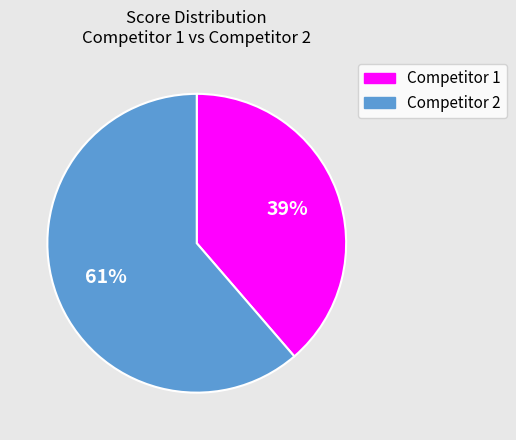

To the nearest percent, what is the average slice percentage?

50%